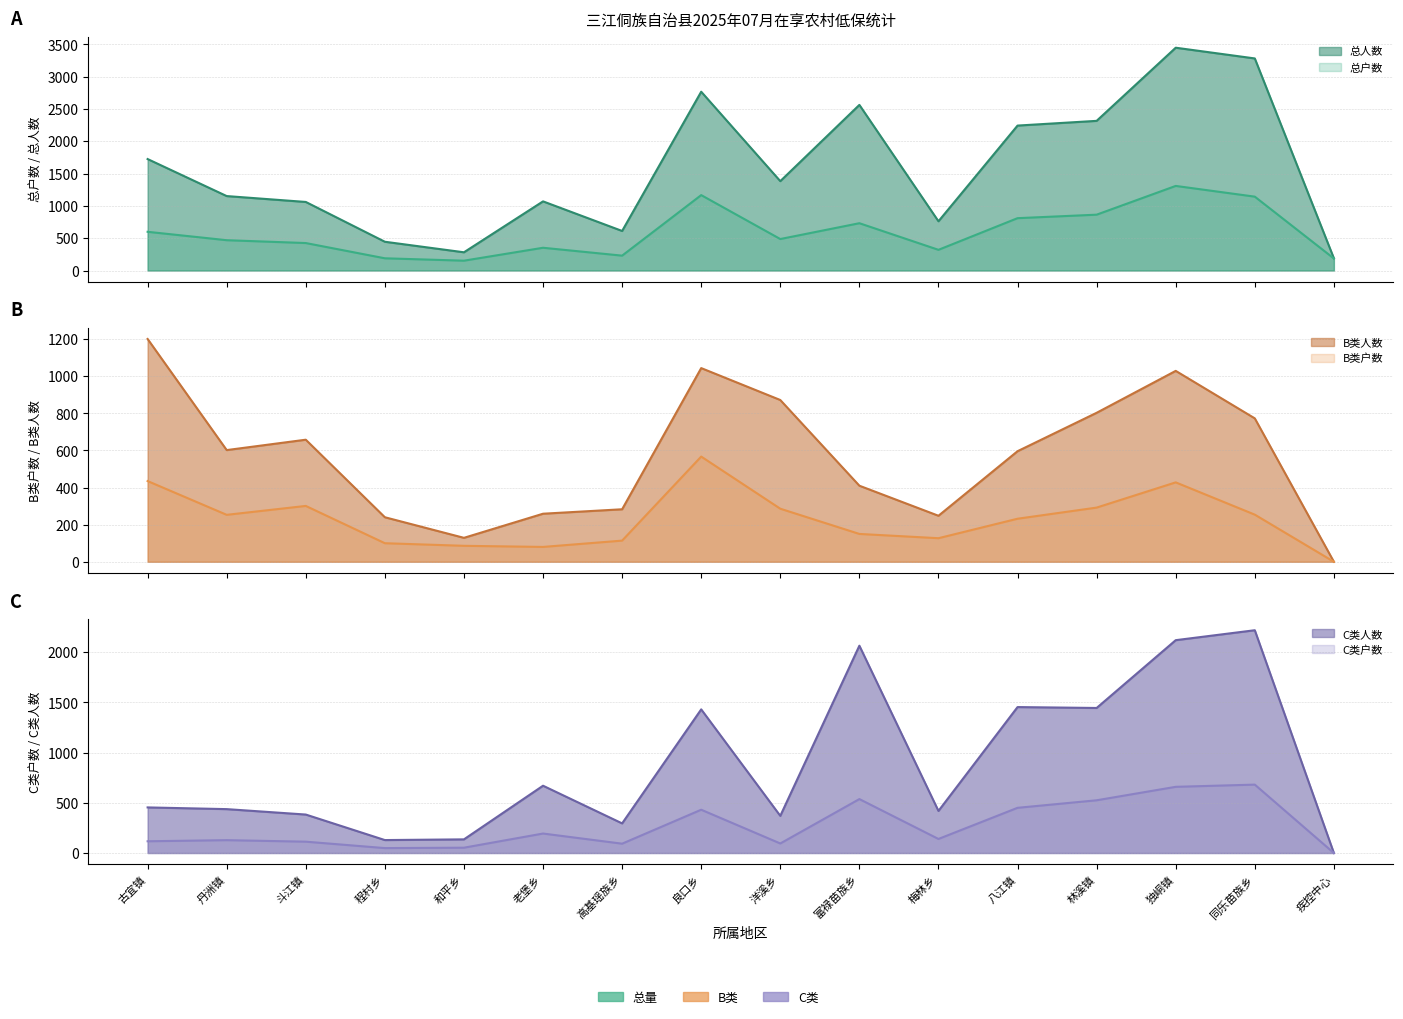

Which series has the largest range (max minus min)?

总人数